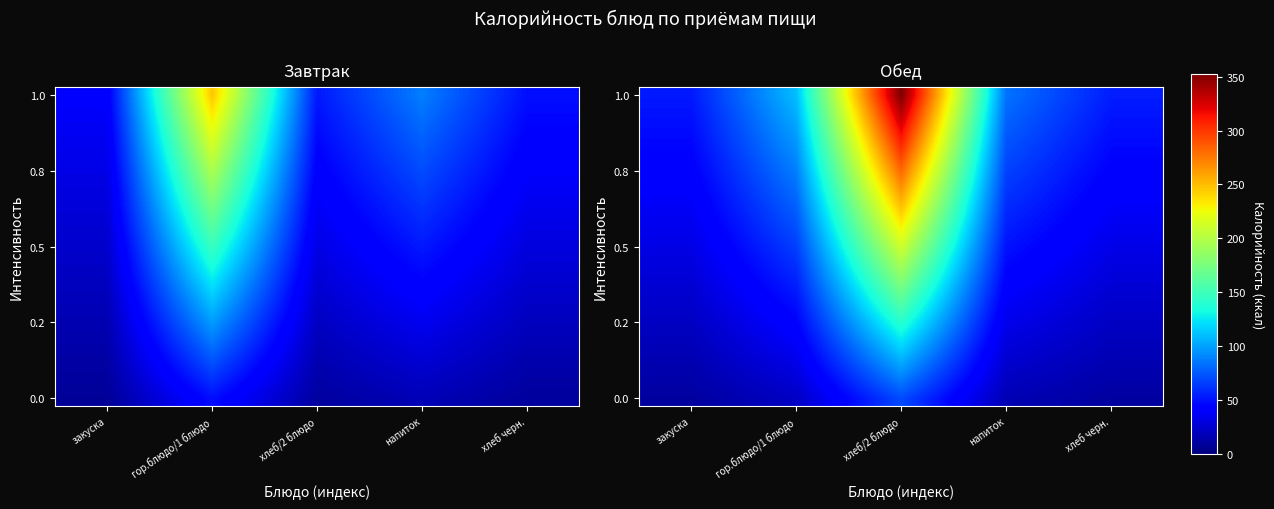

At how many categories does at least one series exceed 265?

1